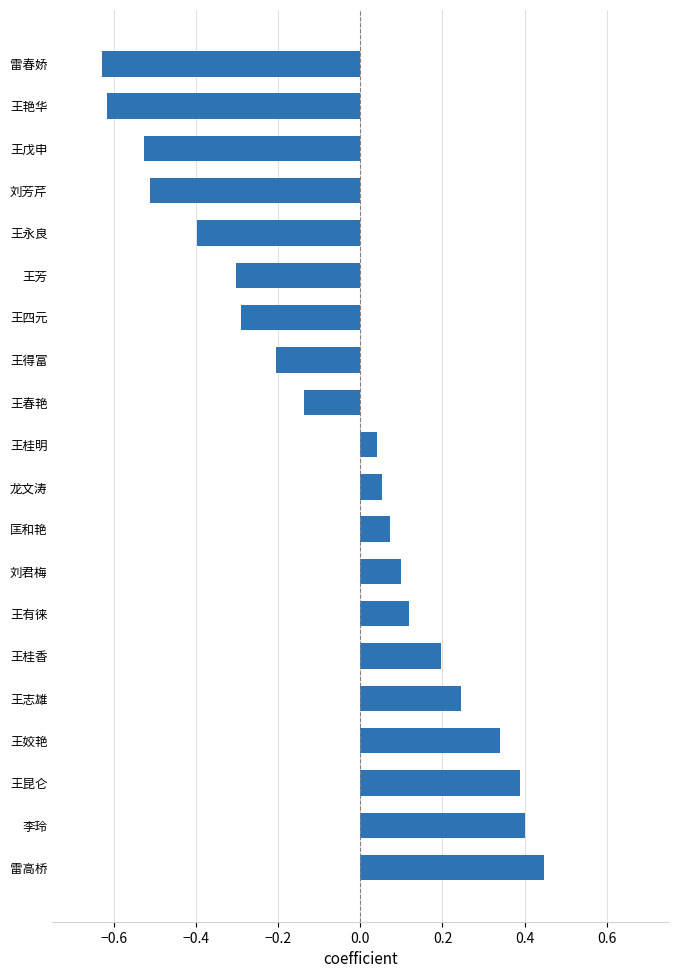

True or false: the data shows -0.3 at 王得富.

False